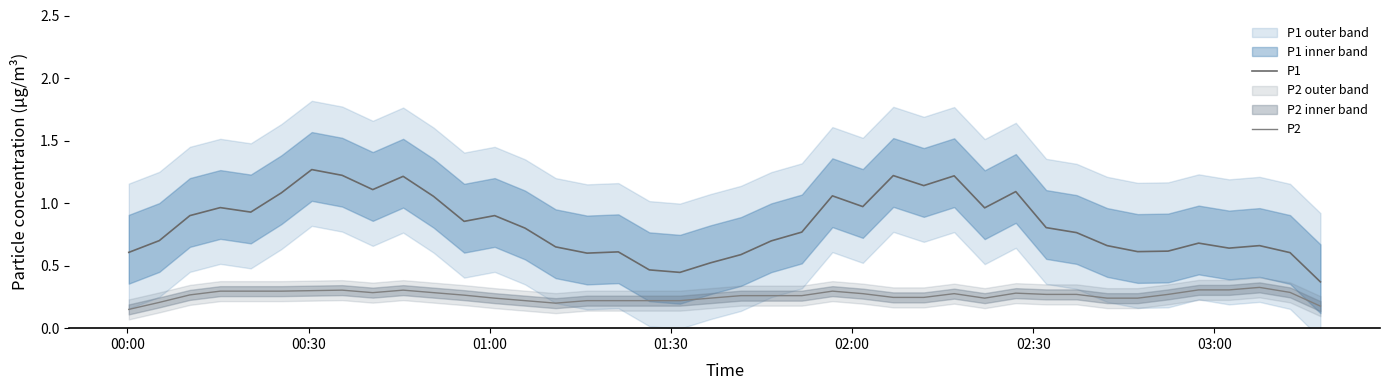

Reading left to right, transcribe all the data shown in this chart.

P1: 0.6	0.7	0.9	1.0	0.9	1.1	1.3	1.2	1.1	1.2	1.1	0.9	0.9	0.8	0.7	0.6	0.6	0.5	0.4	0.5	0.6	0.7	0.8	1.1	1.0	1.2	1.1	1.2	1.0	1.1	0.8	0.8	0.7	0.6	0.6	0.7	0.6	0.7	0.6	0.4
P2: 0.2	0.2	0.3	0.3	0.3	0.3	0.3	0.3	0.3	0.3	0.3	0.3	0.2	0.2	0.2	0.2	0.2	0.2	0.2	0.2	0.3	0.3	0.3	0.3	0.3	0.2	0.2	0.3	0.2	0.3	0.3	0.3	0.2	0.2	0.3	0.3	0.3	0.3	0.3	0.2